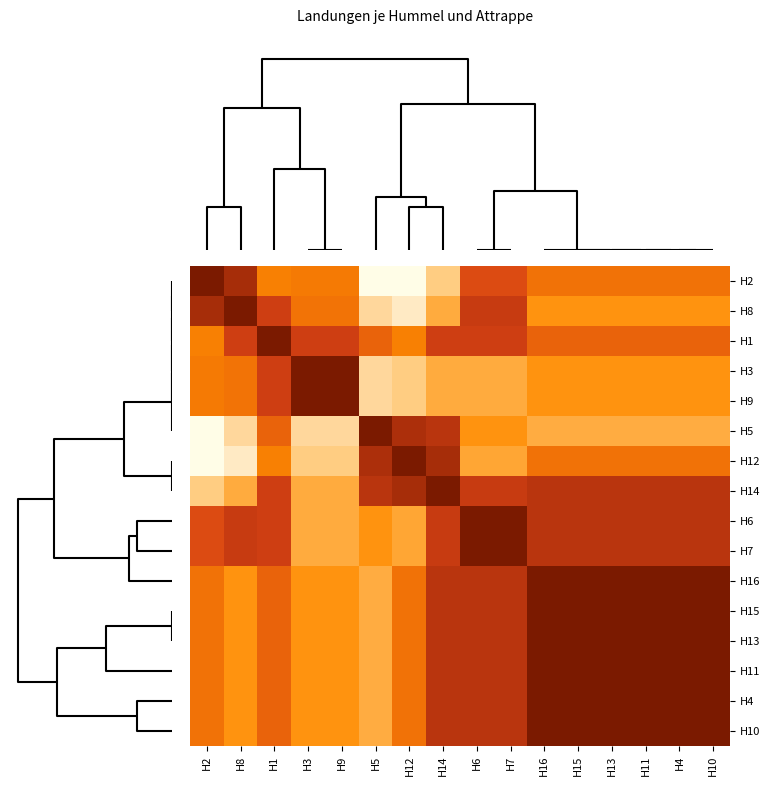

Between H5 and H11, which is larger?

H11